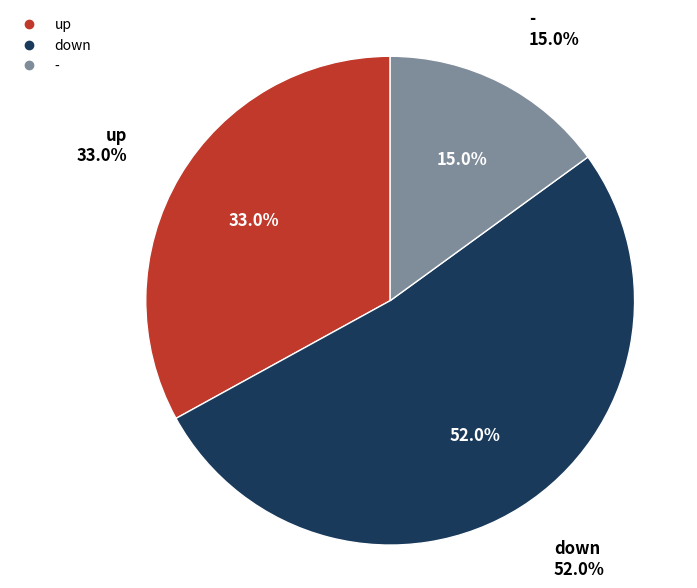

How many slices are in this pie chart?

3